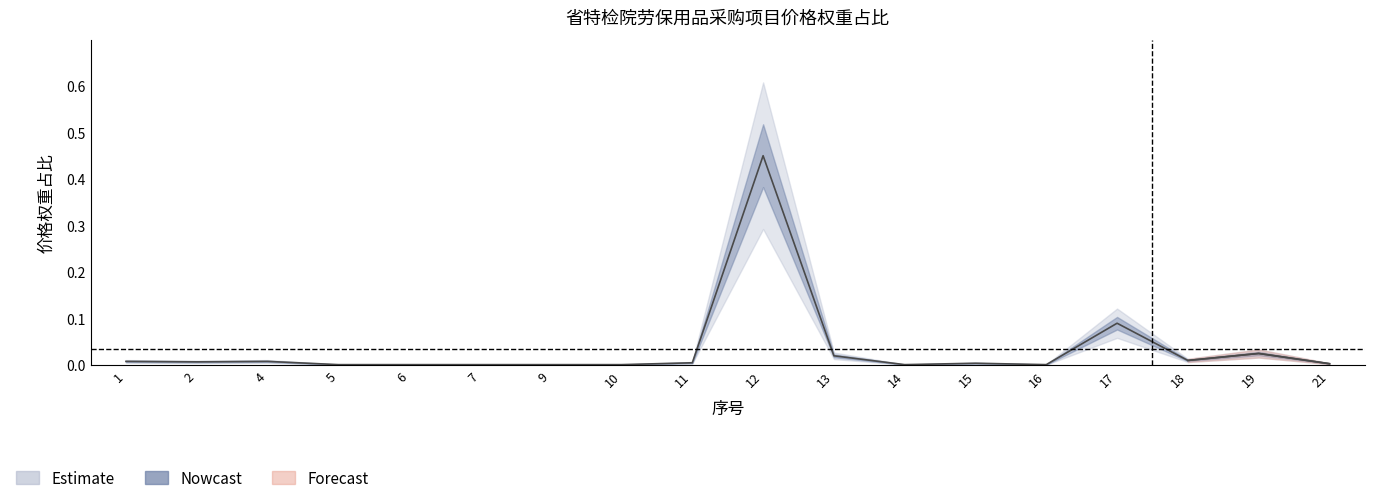

Rank the categories by value from lowest to highest.

5, 6, 7, 9, 10, 14, 16, 21, 15, 11, 2, 1, 4, 18, 13, 19, 17, 12